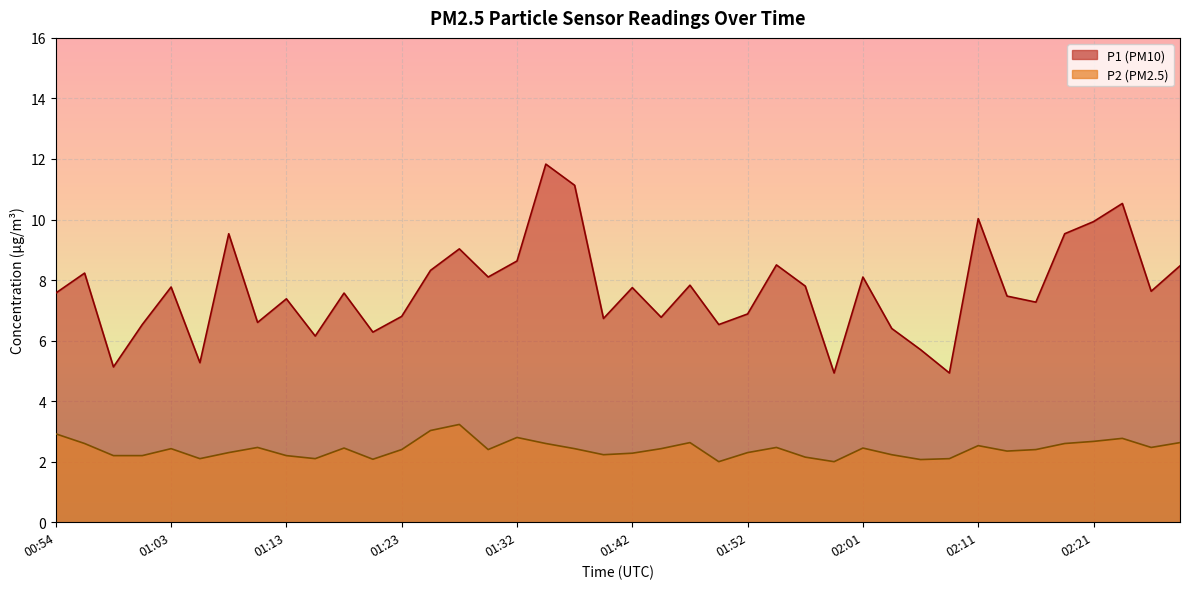

How many interior local valleys does the P1 series have?

13